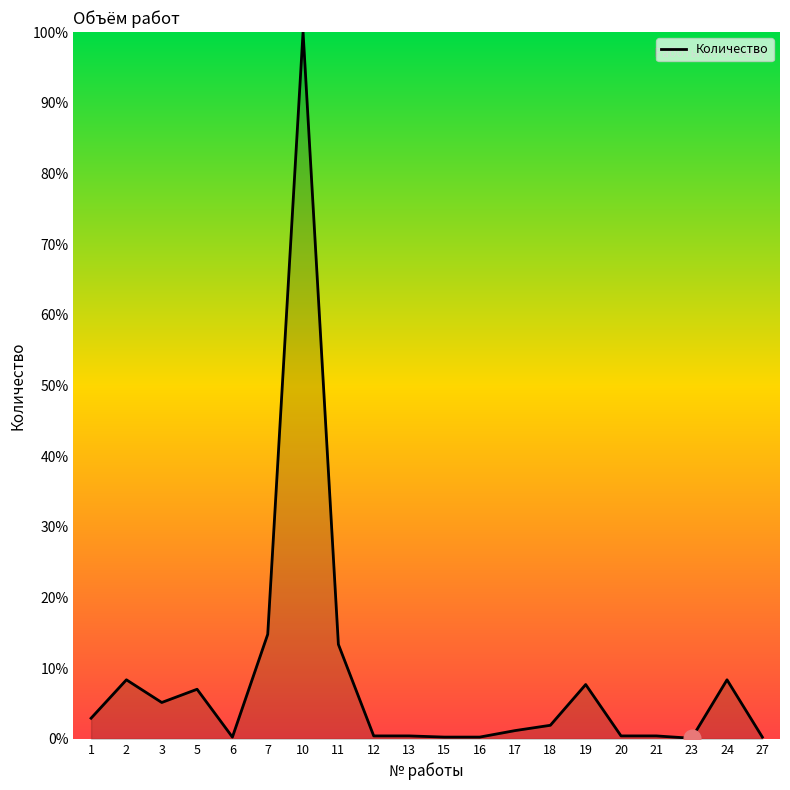

Which label corresponds to the largest value in the chart?

10